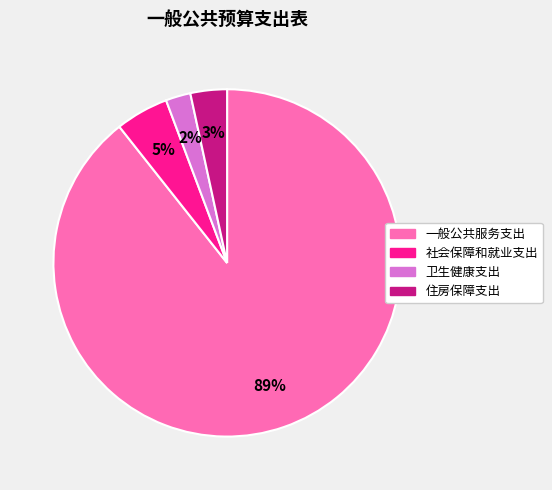

How many slices are in this pie chart?

4